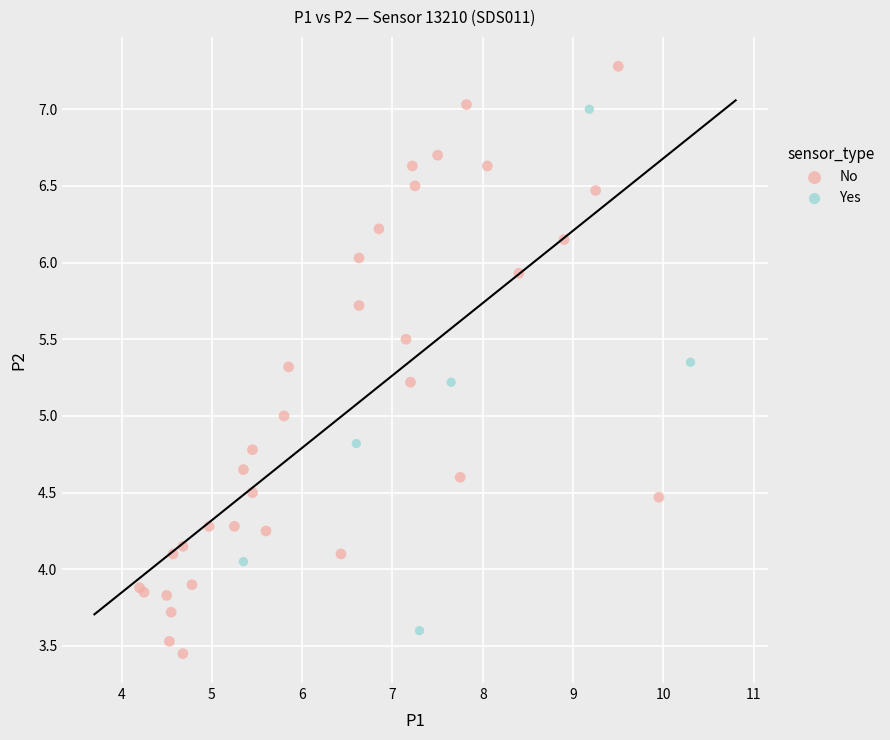

Which series has the widest spread of Y values?

No